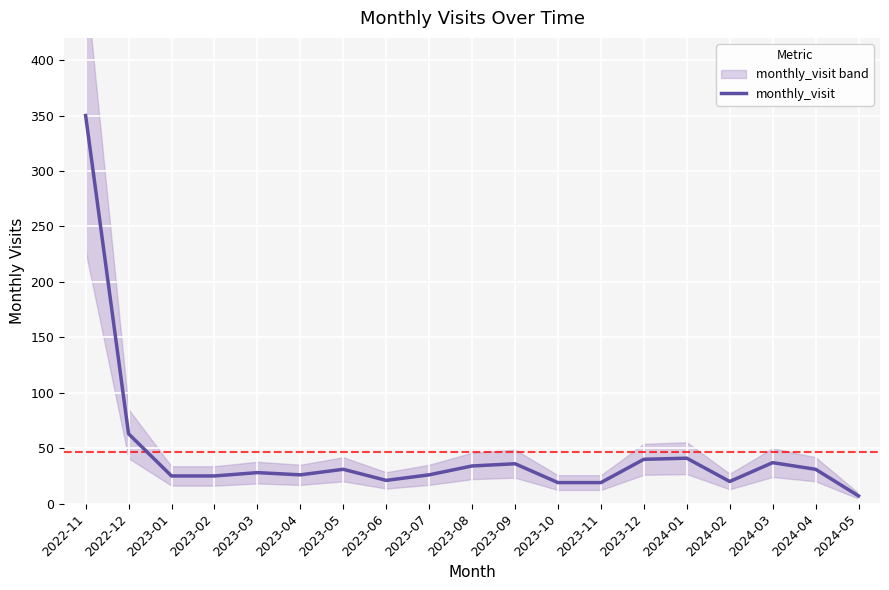

Reading right to left, transcribe all the data shown in this chart.

2024-05=7	2024-04=31	2024-03=37	2024-02=20	2024-01=41	2023-12=40	2023-11=19	2023-10=19	2023-09=36	2023-08=34	2023-07=26	2023-06=21	2023-05=31	2023-04=26	2023-03=28	2023-02=25	2023-01=25	2022-12=63	2022-11=350